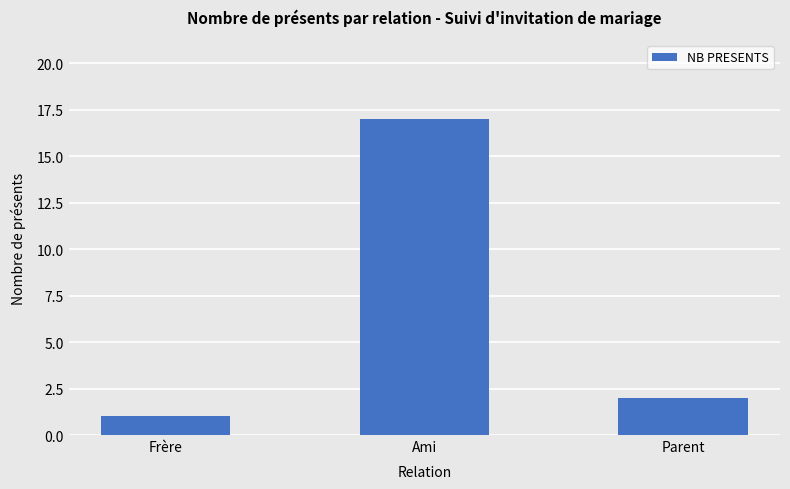

Reading right to left, what are all the values shown in this chart?

Parent=2	Ami=17	Frère=1